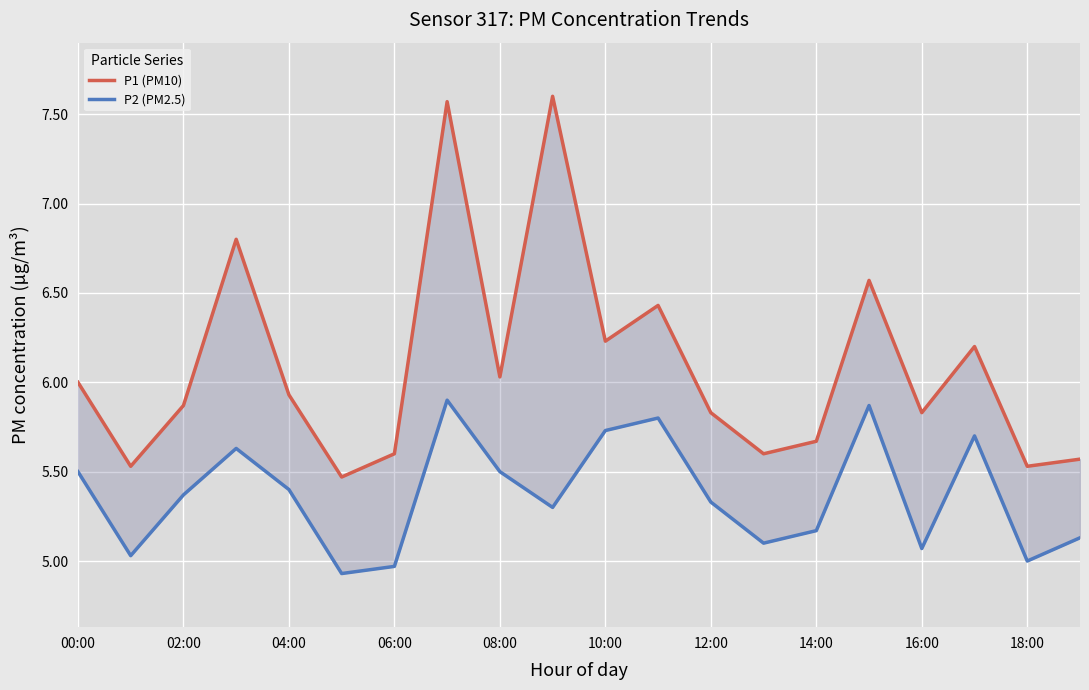

True or false: P2 (PM2.5) and P1 (PM10) intersect in this chart.

False